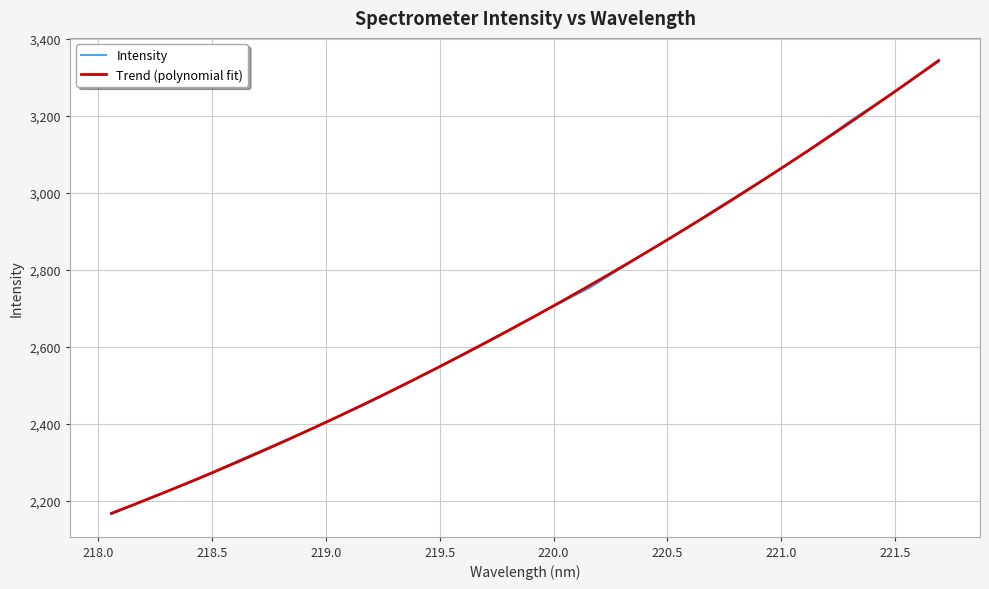

List the labels in order of value, largest first.

221.6902, 221.4993, 221.3083, 221.1174, 220.9264, 220.7354, 220.5444, 220.3533, 220.1623, 219.9712, 219.7801, 219.589, 219.3979, 219.2067, 219.0156, 218.8244, 218.6332, 218.442, 218.2508, 218.0596